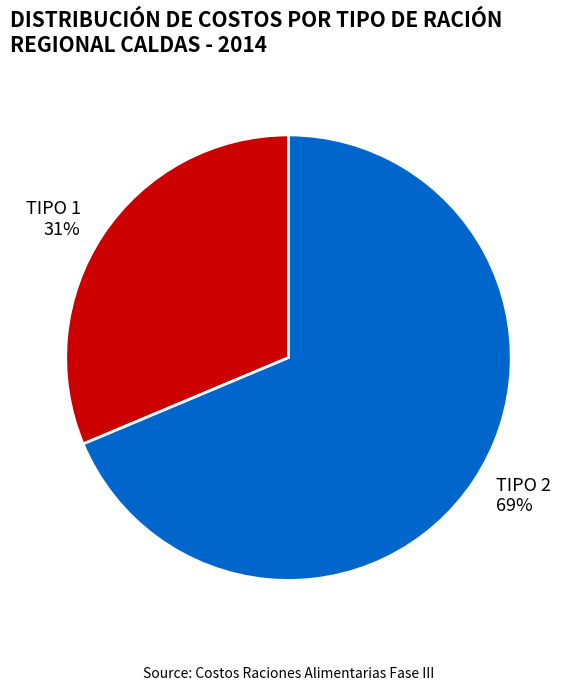

Does TIPO 1 account for over 50% of the chart?

No